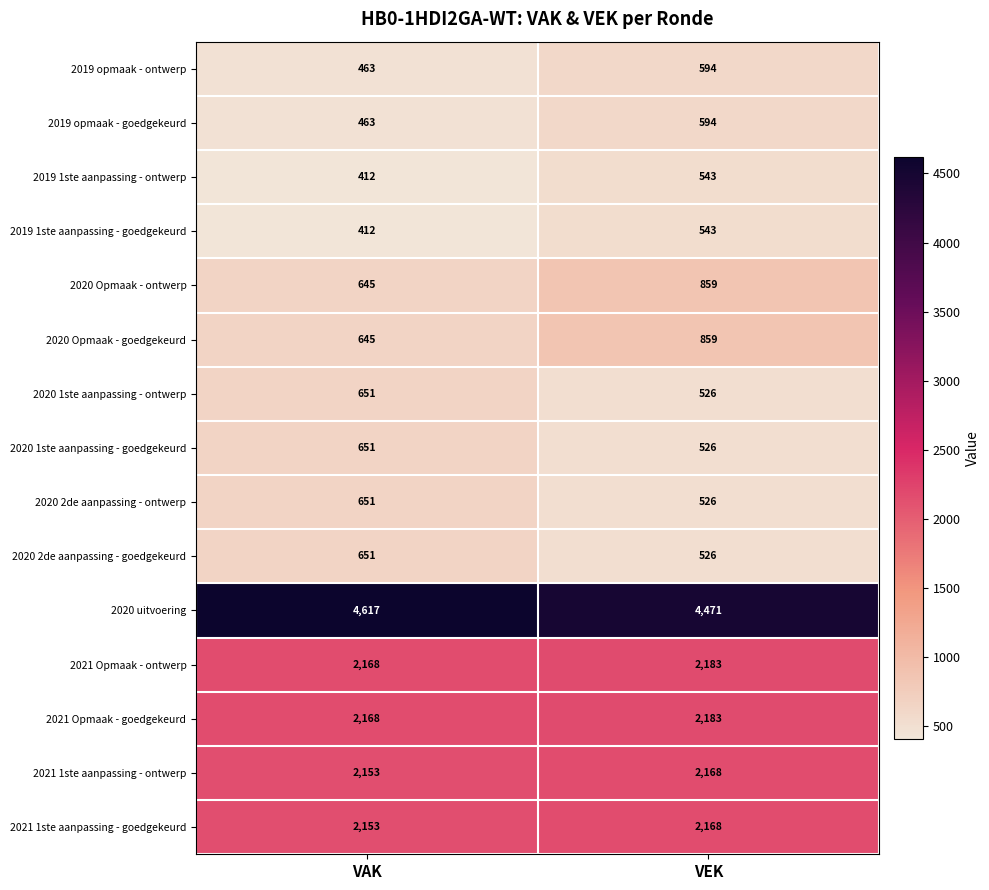

Reading left to right, what are all the values shown in this chart?

2019 opmaak - ontwerp: 463	594
2019 opmaak - goedgekeurd: 463	594
2019 1ste aanpassing - ontwerp: 412	543
2019 1ste aanpassing - goedgekeurd: 412	543
2020 Opmaak - ontwerp: 645	859
2020 Opmaak - goedgekeurd: 645	859
2020 1ste aanpassing - ontwerp: 651	526
2020 1ste aanpassing - goedgekeurd: 651	526
2020 2de aanpassing - ontwerp: 651	526
2020 2de aanpassing - goedgekeurd: 651	526
2020 uitvoering: 4617	4471
2021 Opmaak - ontwerp: 2168	2183
2021 Opmaak - goedgekeurd: 2168	2183
2021 1ste aanpassing - ontwerp: 2153	2168
2021 1ste aanpassing - goedgekeurd: 2153	2168